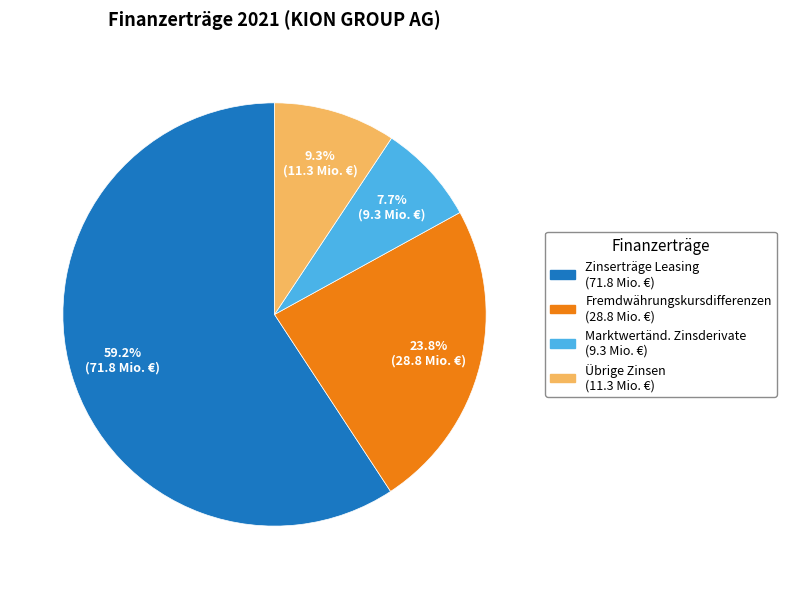

Is there any slice that represents more than half of the pie?

Yes